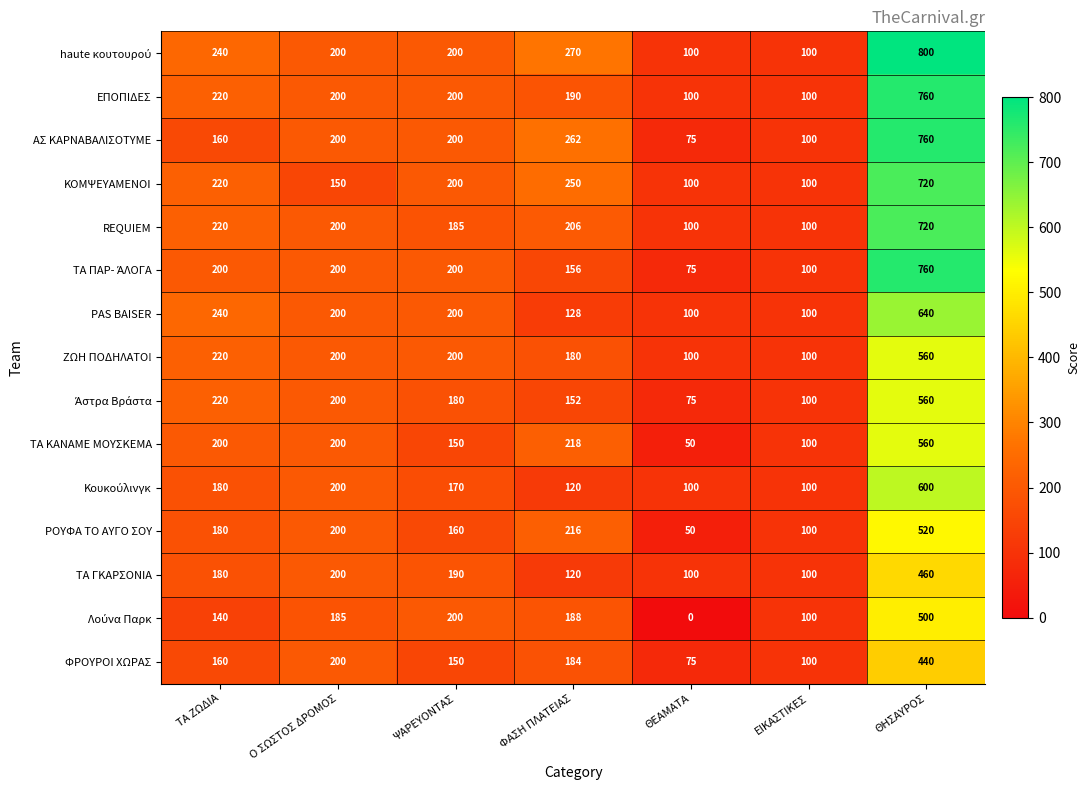

At which label does ΚΟΜΨΕΥΑΜΕΝΟΙ first exceed 200?

ΤΑ ΖΩΔΙΑ